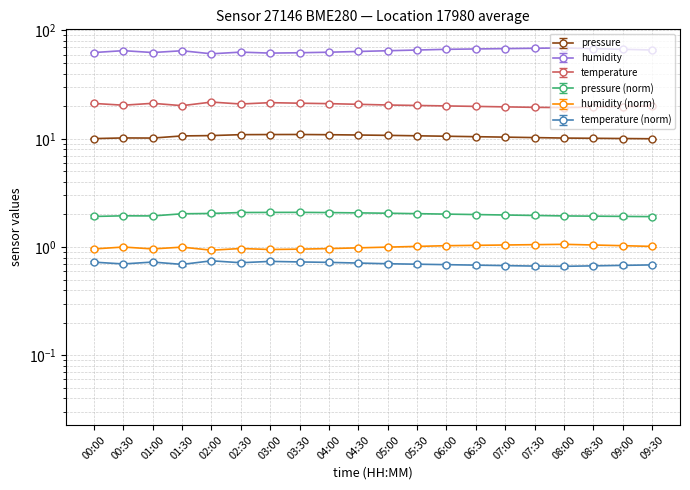

What is the maximum value for temperature?

21.8